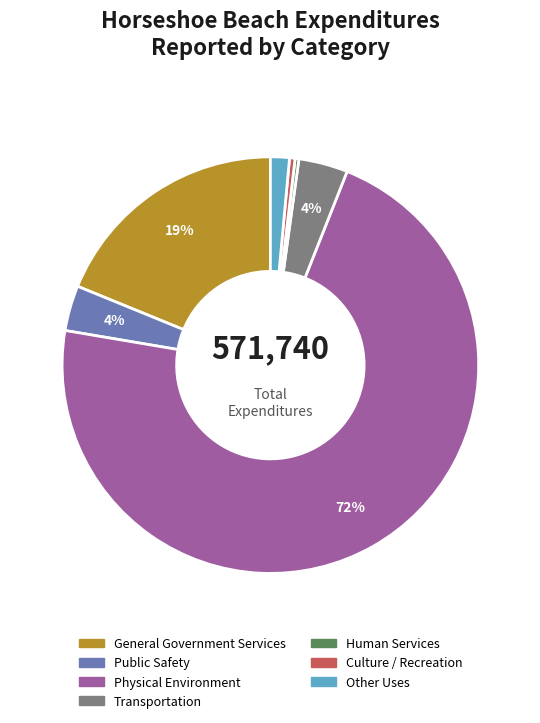

Which has a higher value, General Government Services or Public Safety?

General Government Services